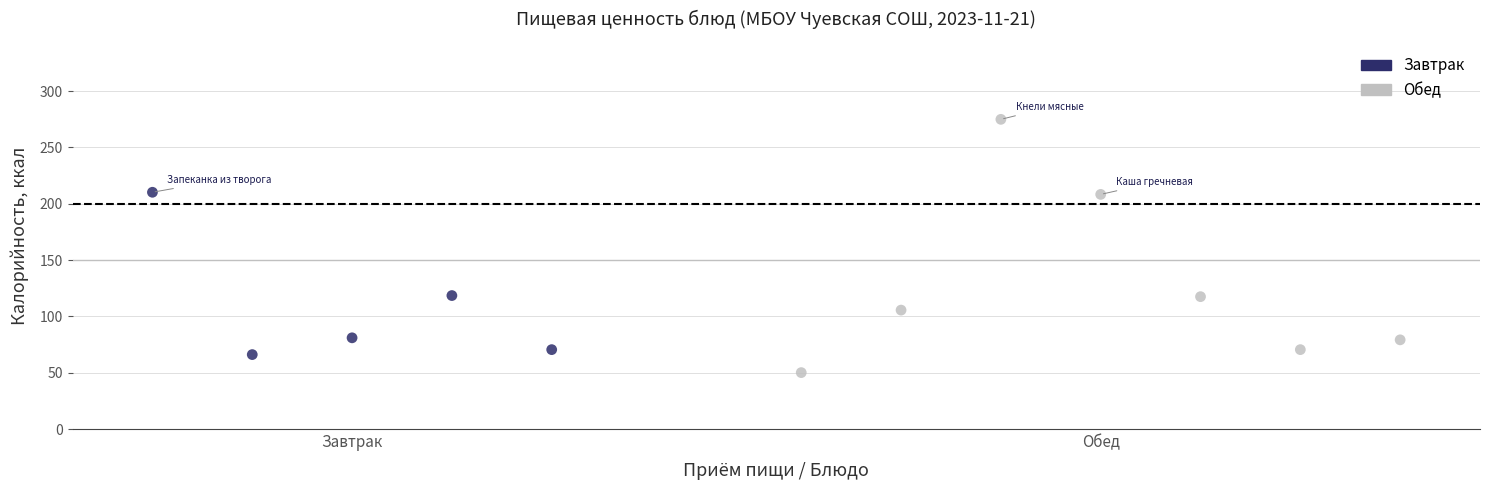

Which series reaches the minimum Y coordinate?

Обед